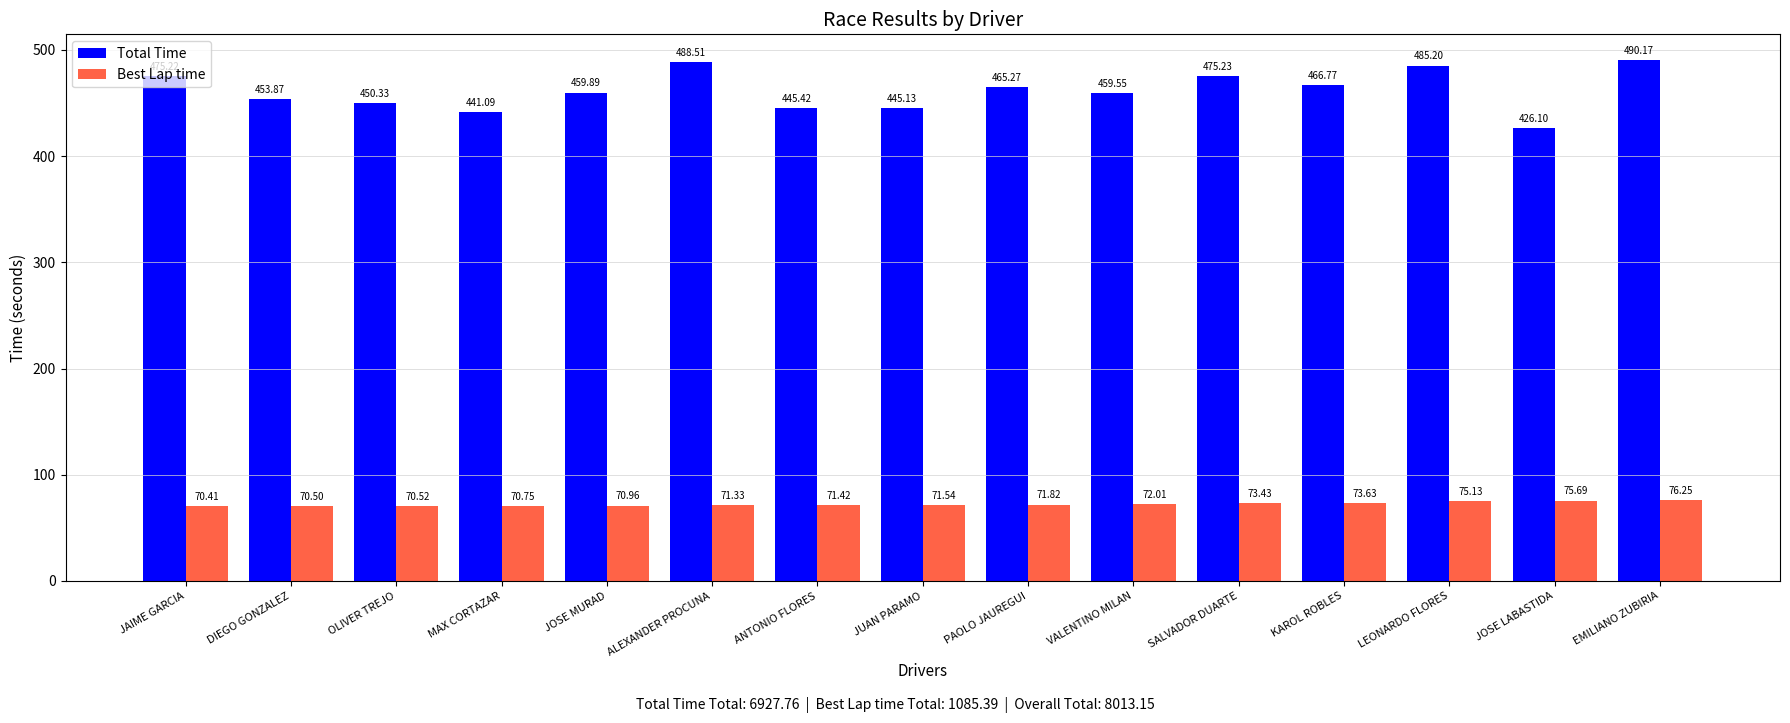

Is the value of Total Time at DIEGO GONZALEZ greater than the value of Best Lap time at VALENTINO MILAN?

Yes